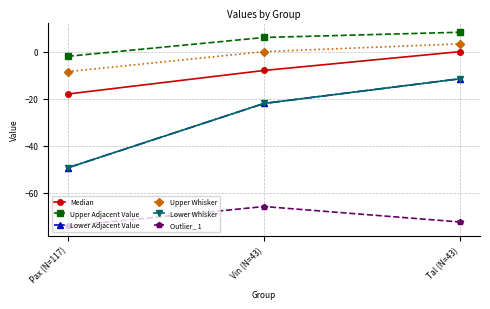

Is this an area chart (filled region under the line)?

No